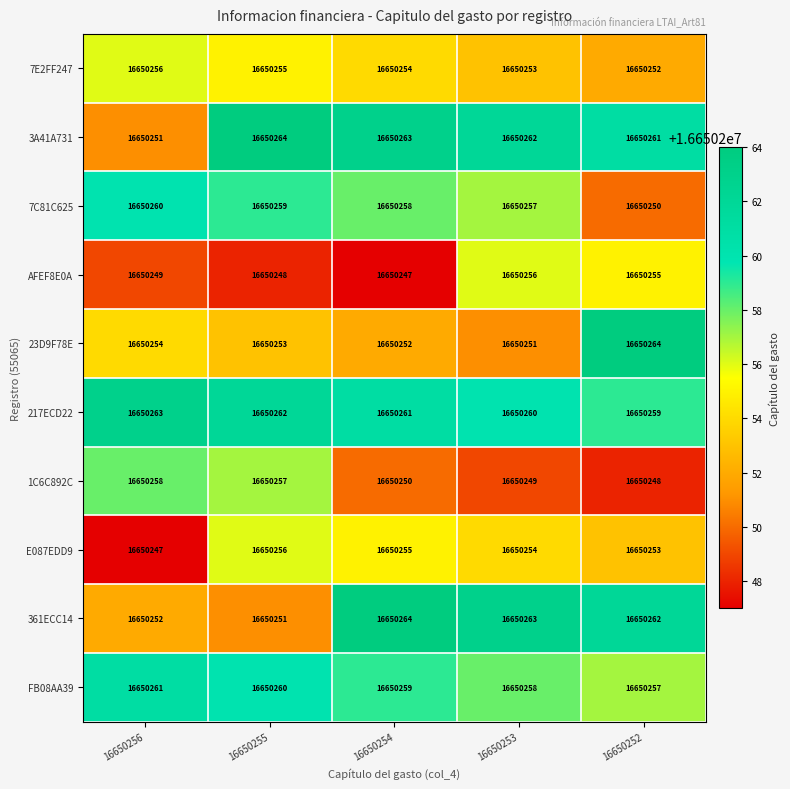

How many data points in 217ECD22 are less than 16650261?

2